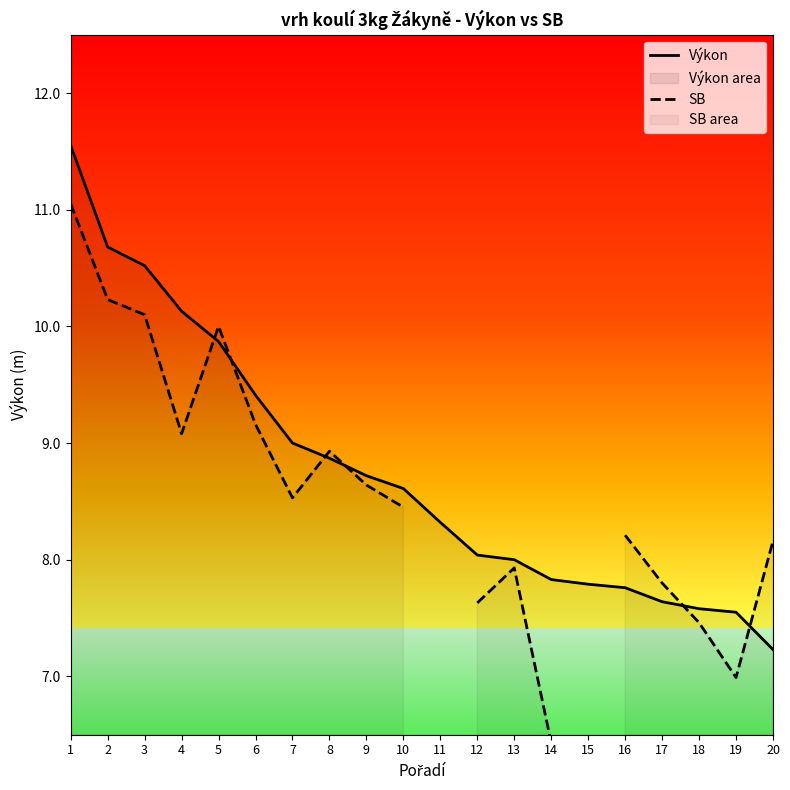

What is the greatest value displayed?

11.6